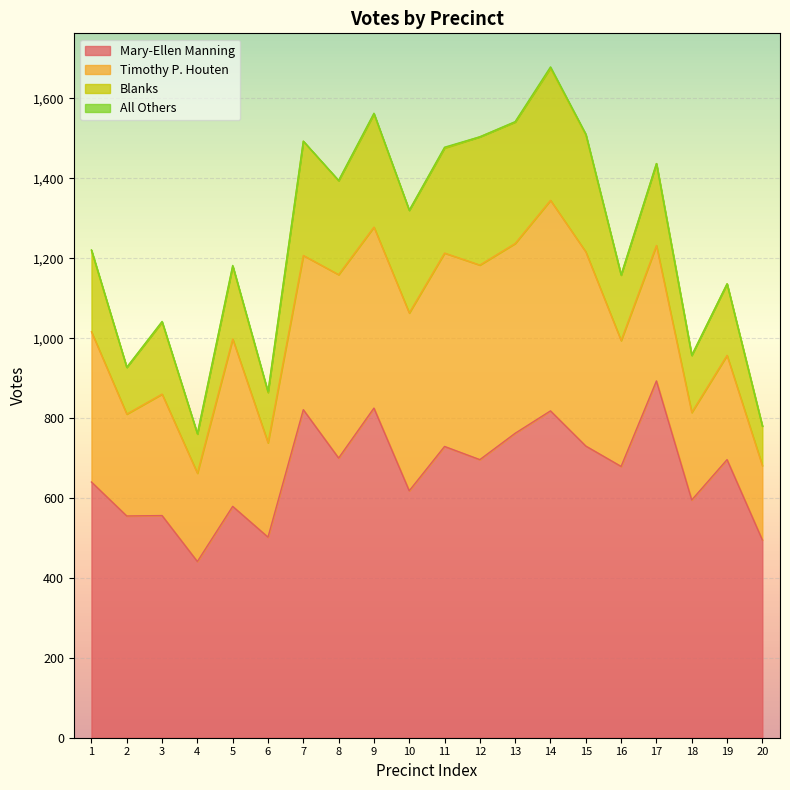

What is the minimum value for Mary-Ellen Manning?

441